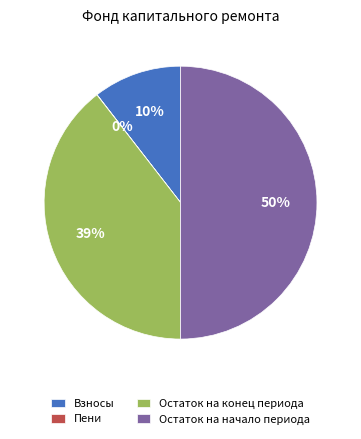

The Остаток на конец периода slice represents 39% of the pie. True or false?

True